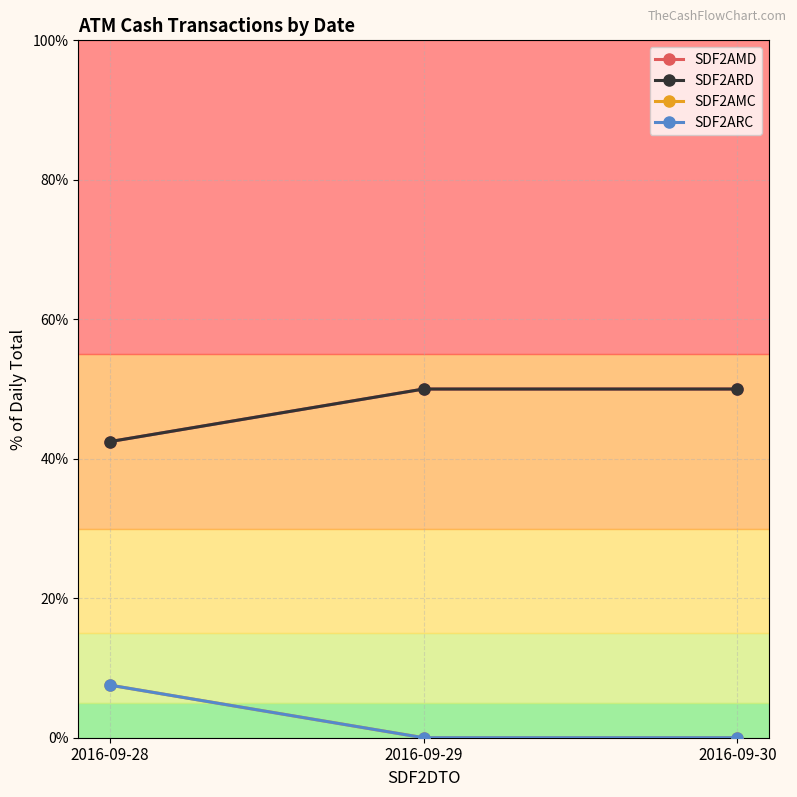

True or false: SDF2AMC has a value of 3.2 at 2016-09-29.

False